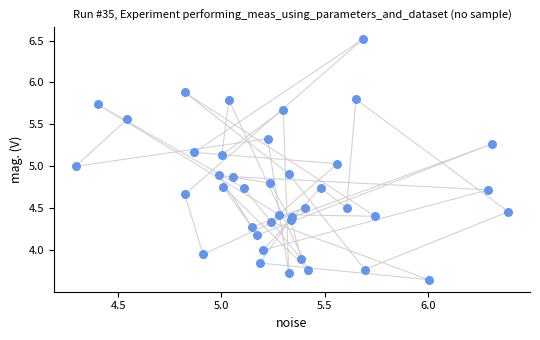

What is the range of X values (max minus min)?

2.1